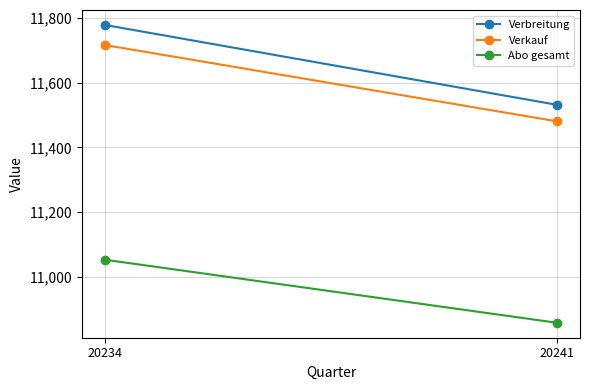

Rank the series at 20241 from lowest to highest value.

Abo gesamt, Verkauf, Verbreitung